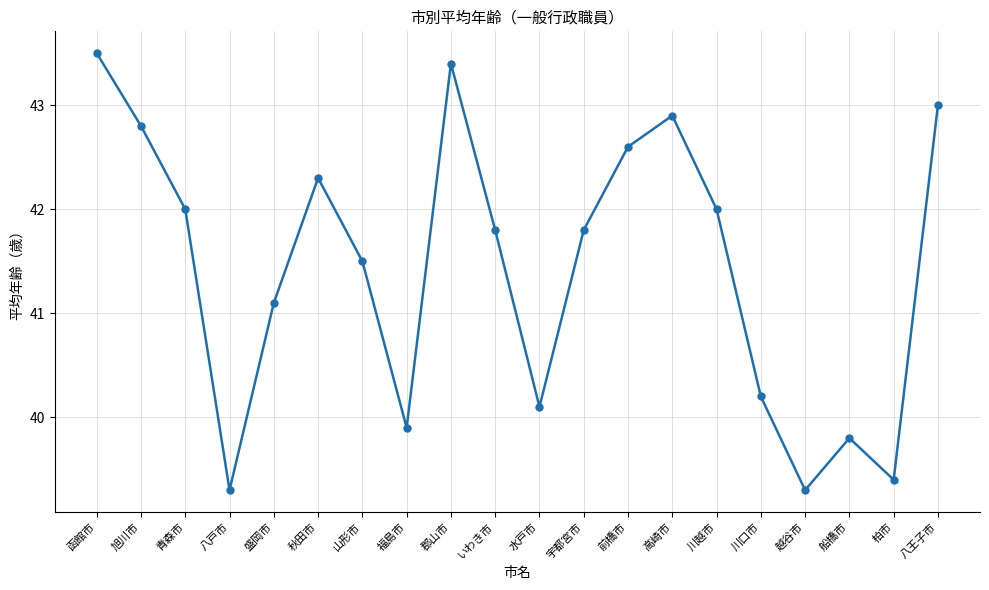

Where is the first local minimum?

八戸市